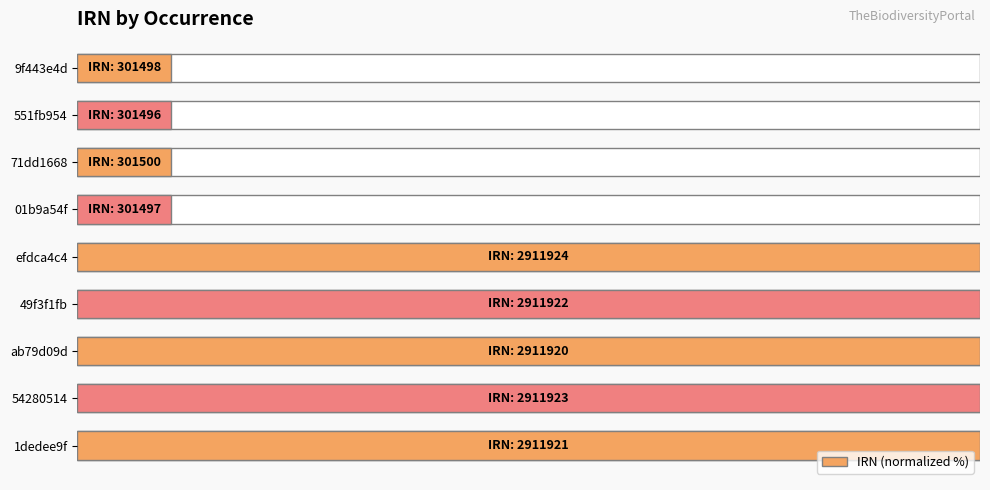

The value at 0 is 35.7. True or false?

False